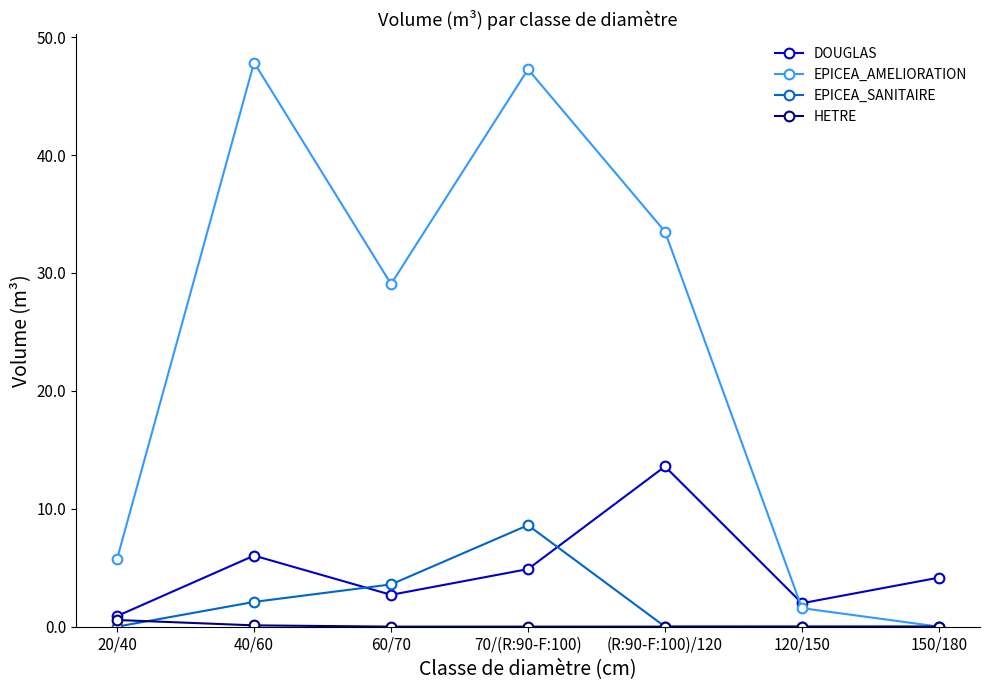

Which series has the largest range (max minus min)?

EPICEA_AMELIORATION